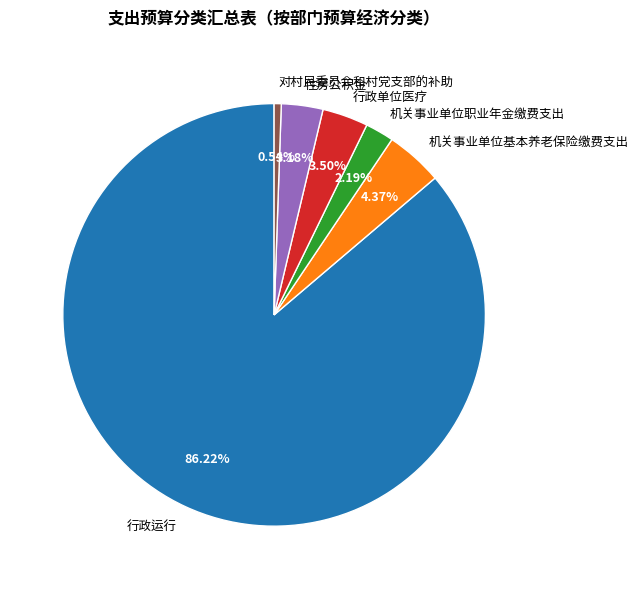

Which slice is the smallest?

对村民委员会和村党支部的补助